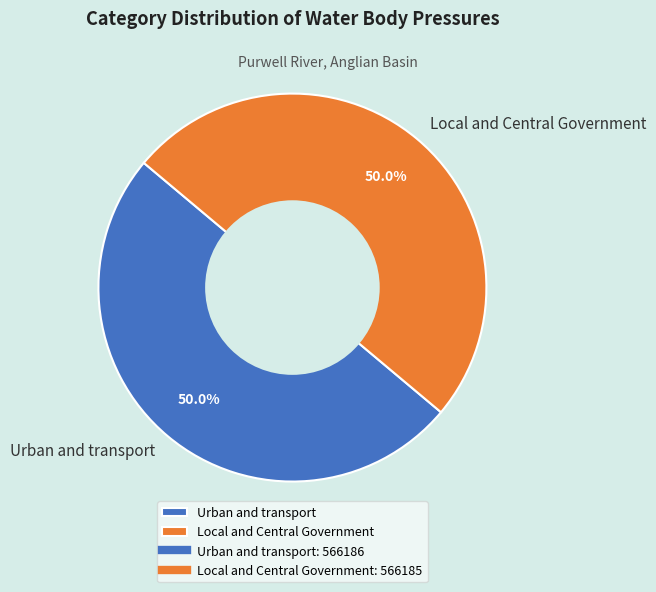

Approximately how many times larger is the value at Urban and transport compared to Local and Central Government?

1.0